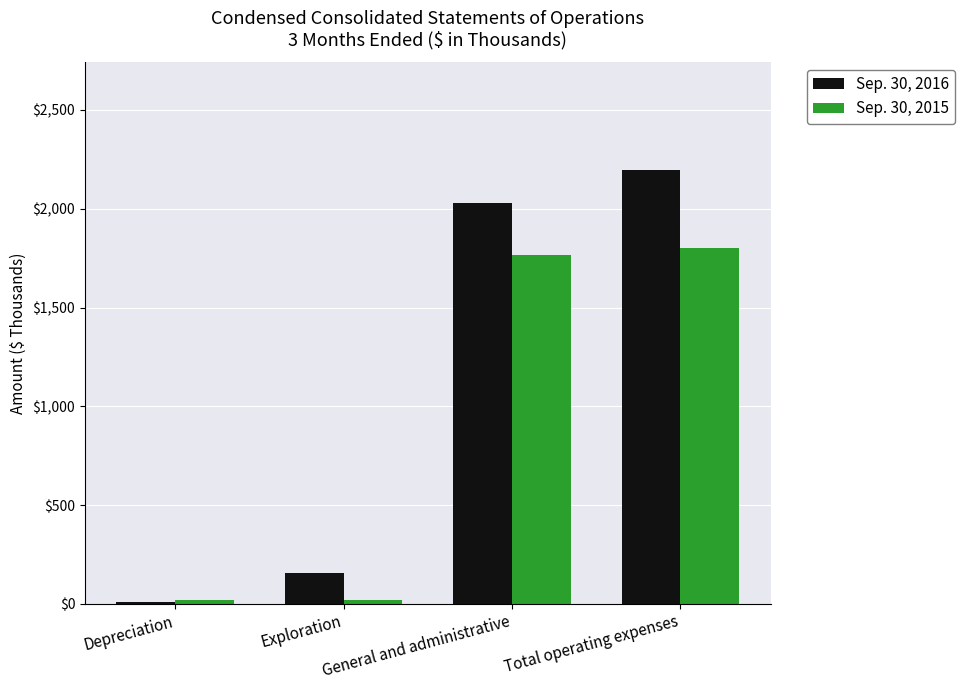

True or false: Sep. 30, 2015 has a value of 19 at Depreciation.

True